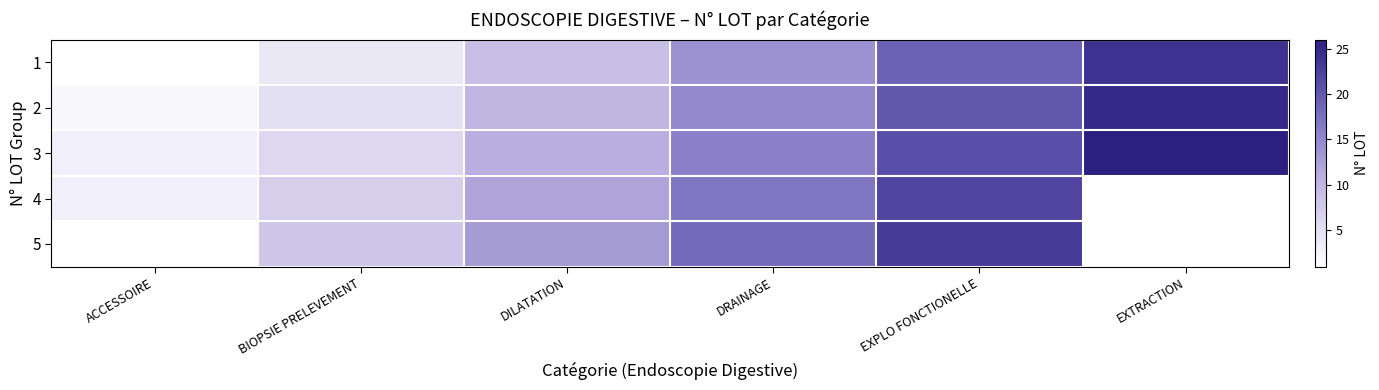

How many values in the 1 series are below 14?

3